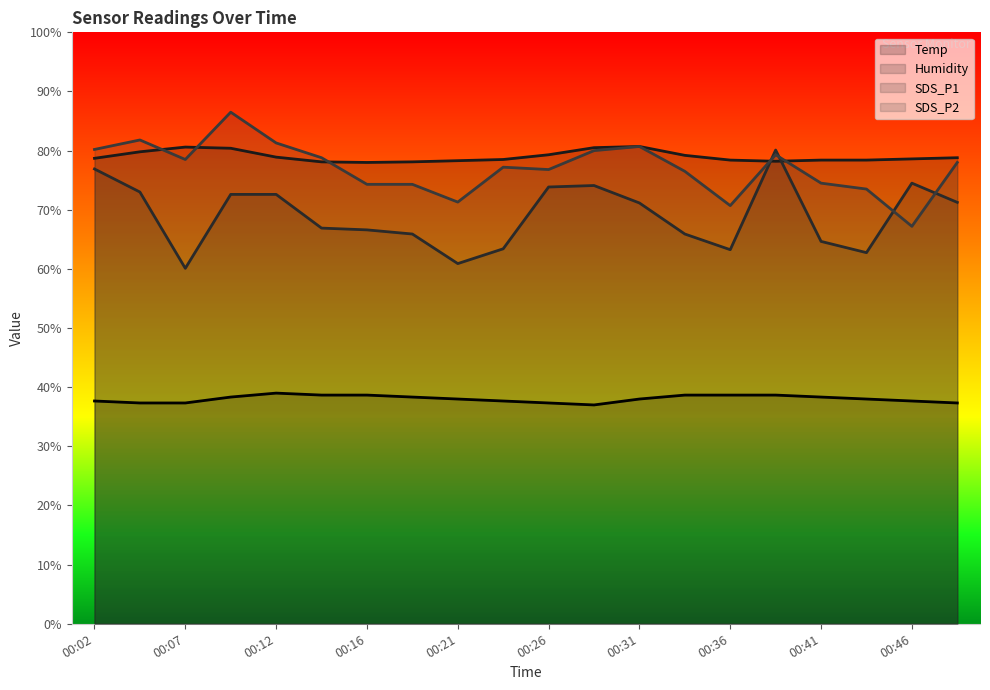

What is the minimum value for Humidity?

78.0